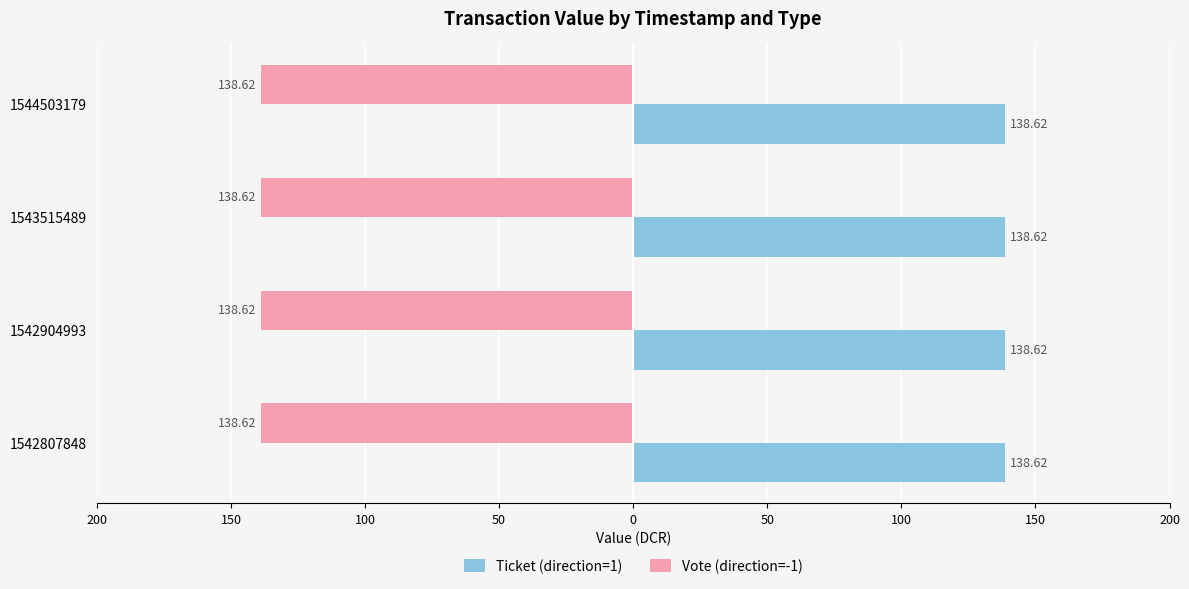

List the labels in order of Vote (direction=-1) value, smallest first.

1542807848, 1542904993, 1543515489, 1544503179